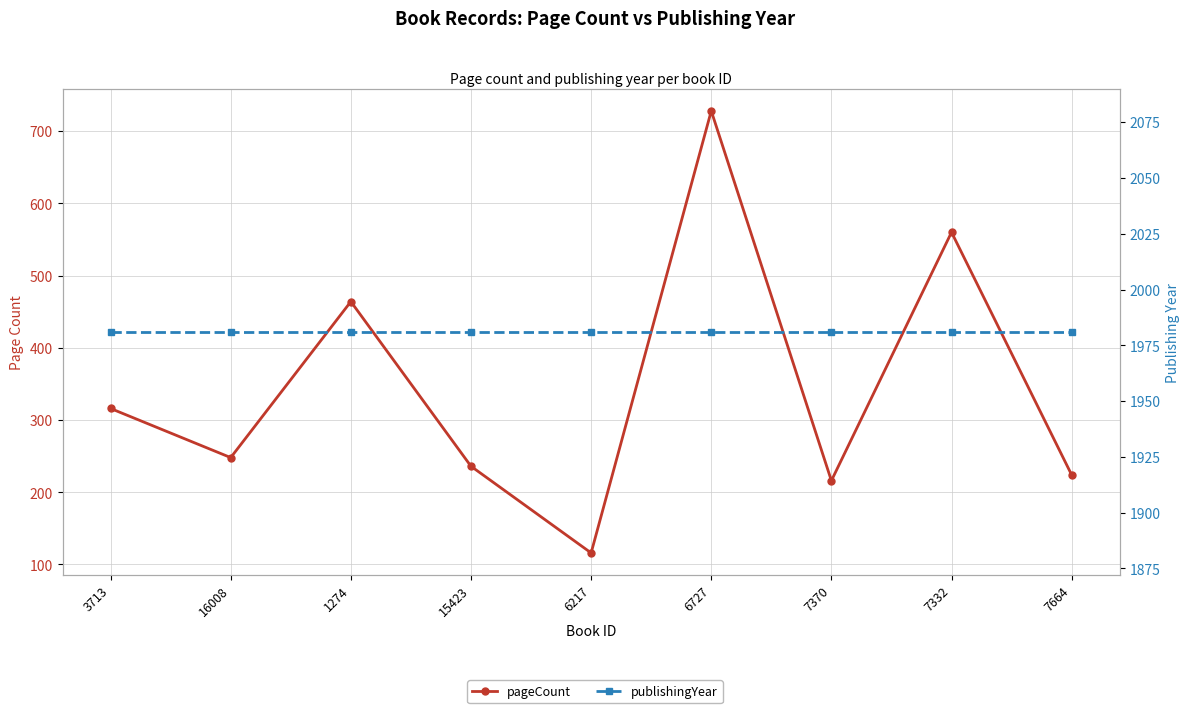

Between 15423 and 6727, which series saw the biggest shift?

pageCount